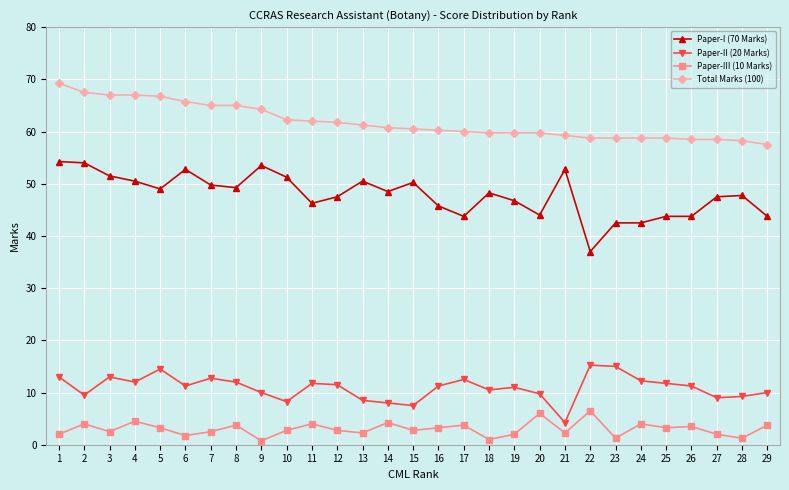

At how many categories does at least one series exceed 39?

29